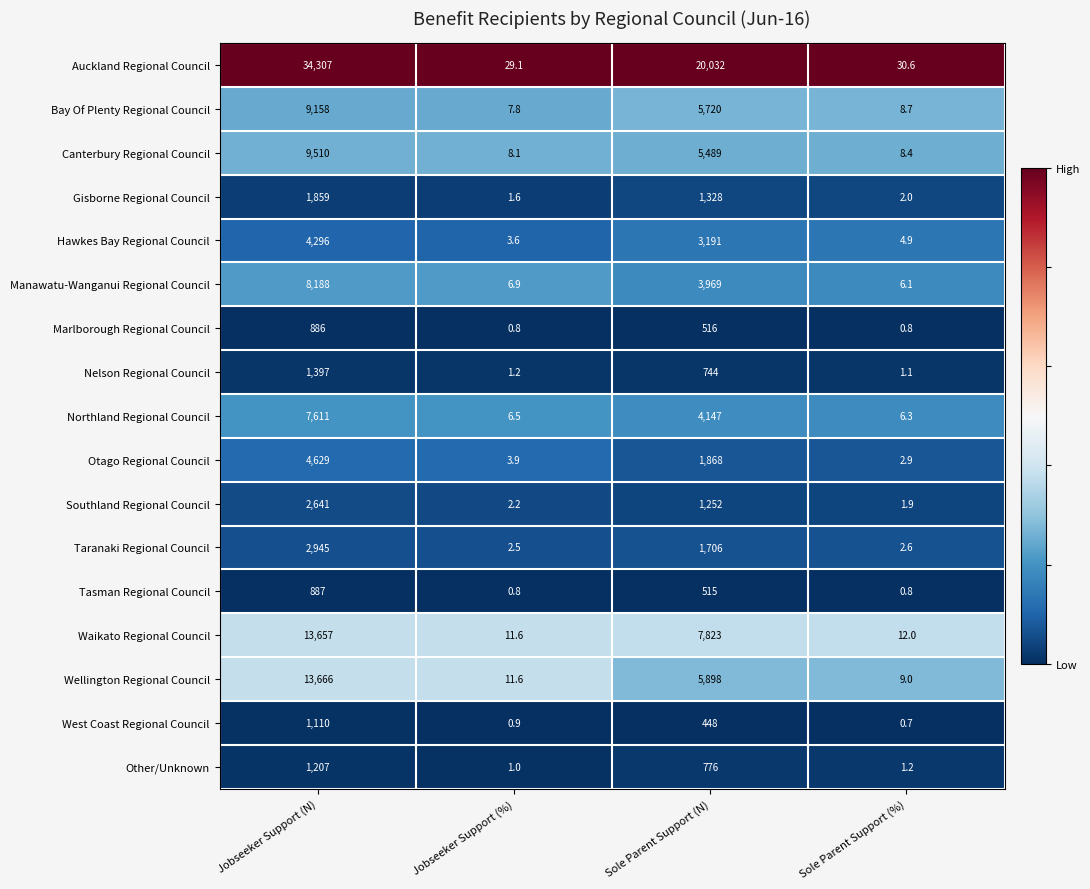

Which category has the highest value in the Hawkes Bay Regional Council series?

Jobseeker Support (N)